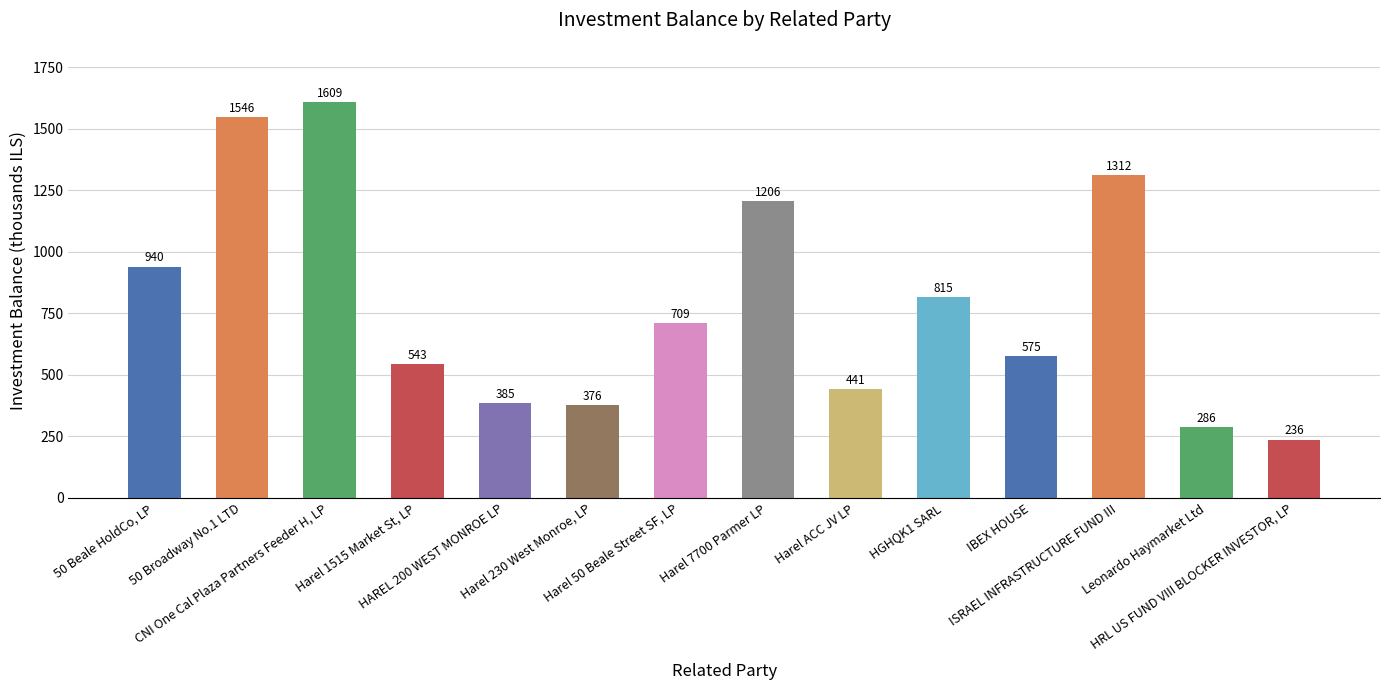

At which label does the data first exceed 708?

50 Beale HoldCo, LP